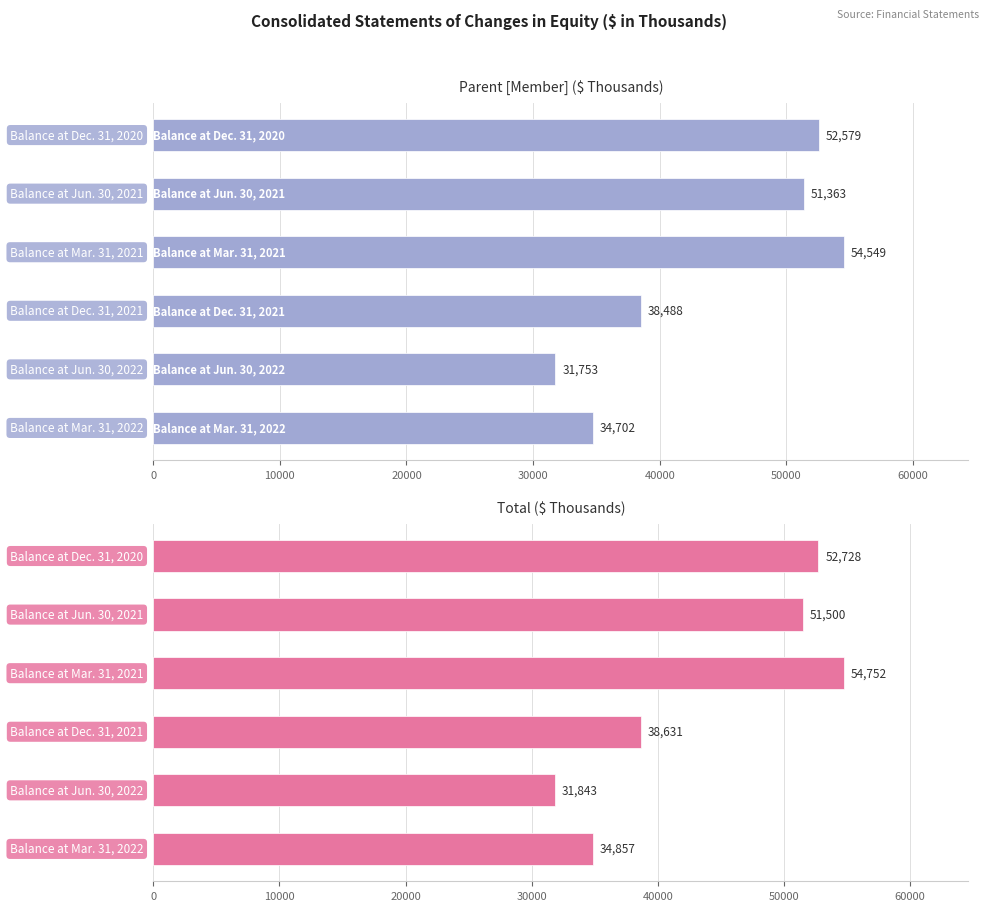

Is it true that Parent [Member] equals 14058 at Balance at Dec. 31, 2020?

False